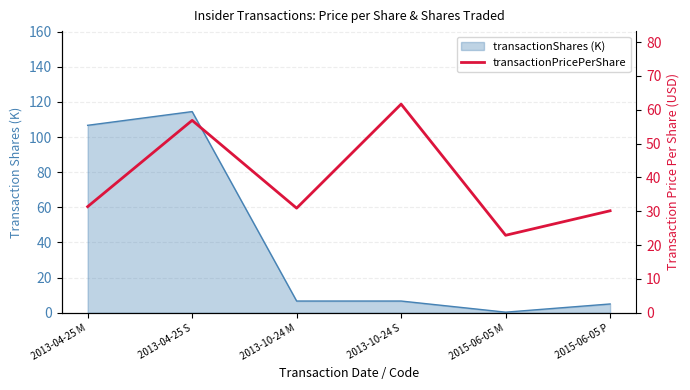

Which label corresponds to the smallest value in the chart?

2015-06-05 M